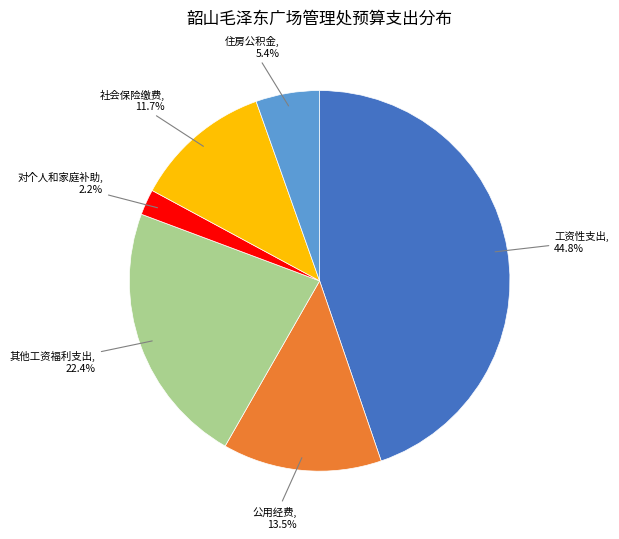

What percentage is the 对个人和家庭补助 slice, to the nearest percent?

2%